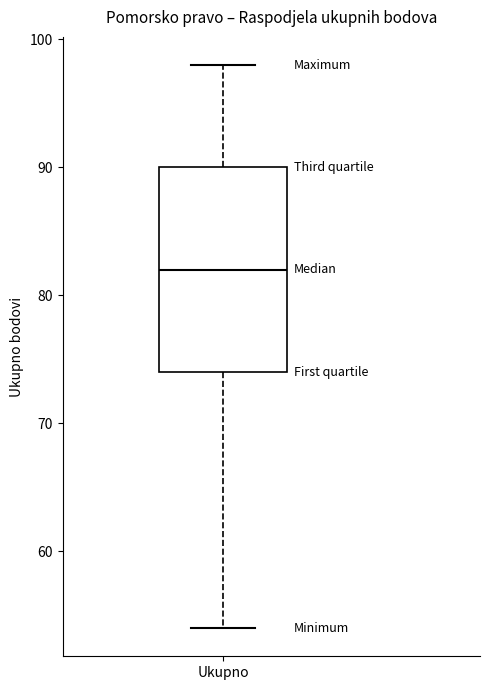

Transcribe this box plot: give where the median line is, the range the box spans, and where the two whiskers end, as read against the y-axis. The values are not printed on the chart, so give them approximately, as read against the axis.

median 82, box 74 to 90, whiskers 54 to 98